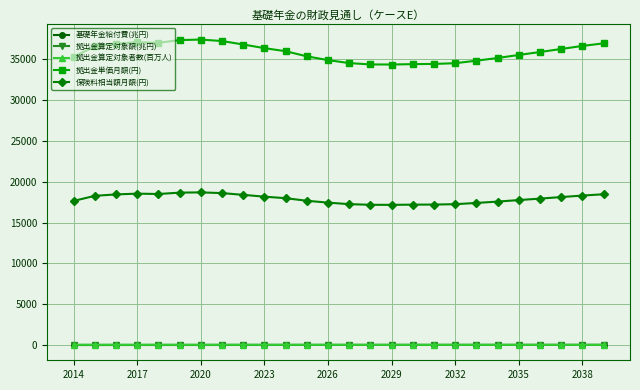

What is the lowest value of the 保険料相当額月額(円) series?

17175.0